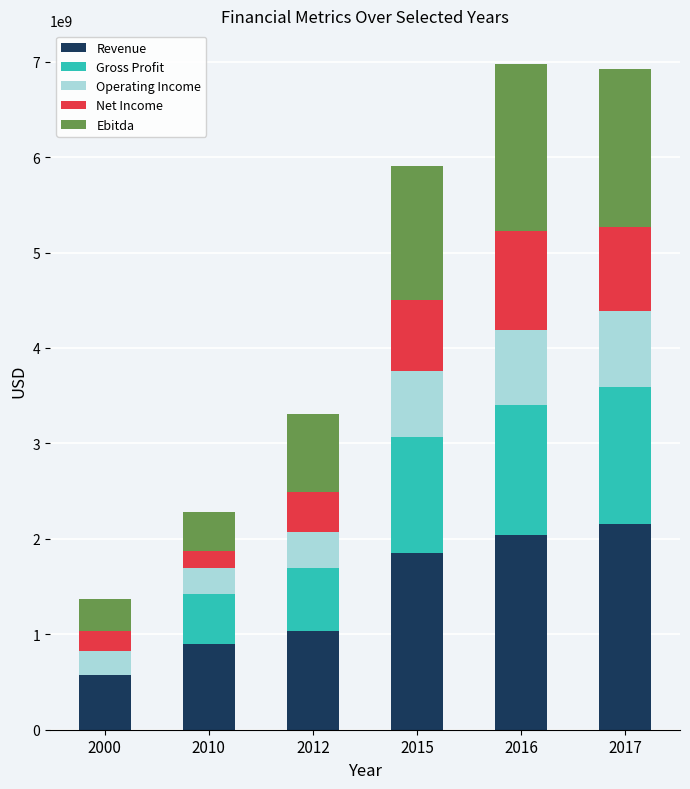

At which label does Revenue reach its peak?

2017